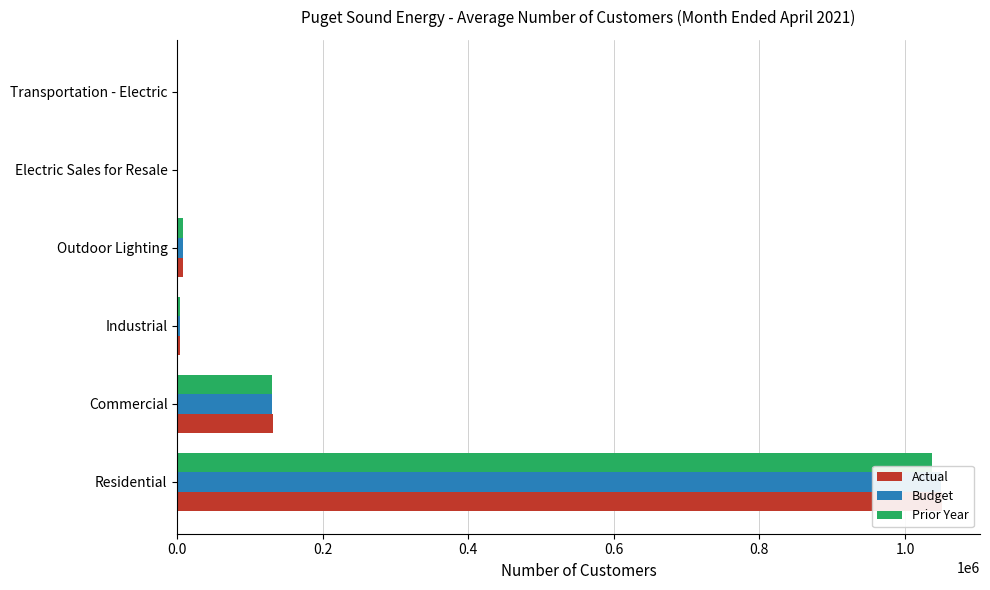

At Industrial, list the series in order from largest to smallest.

Prior Year, Actual, Budget